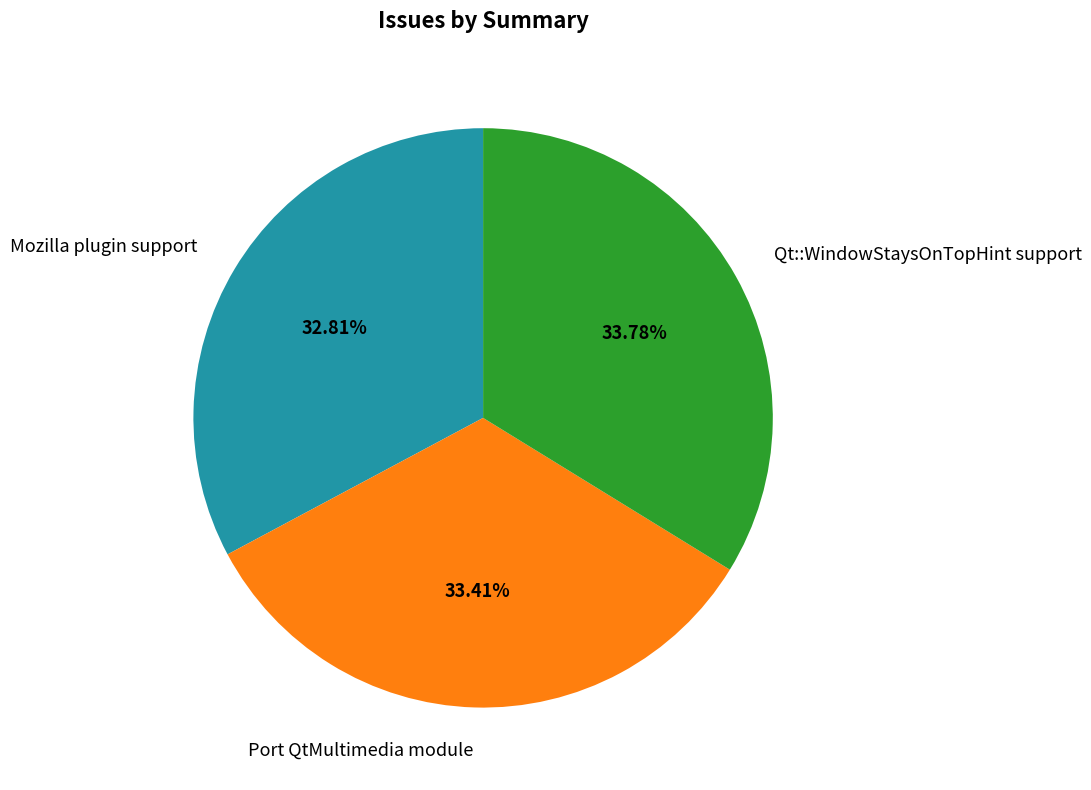

Is there a majority slice in this chart?

No